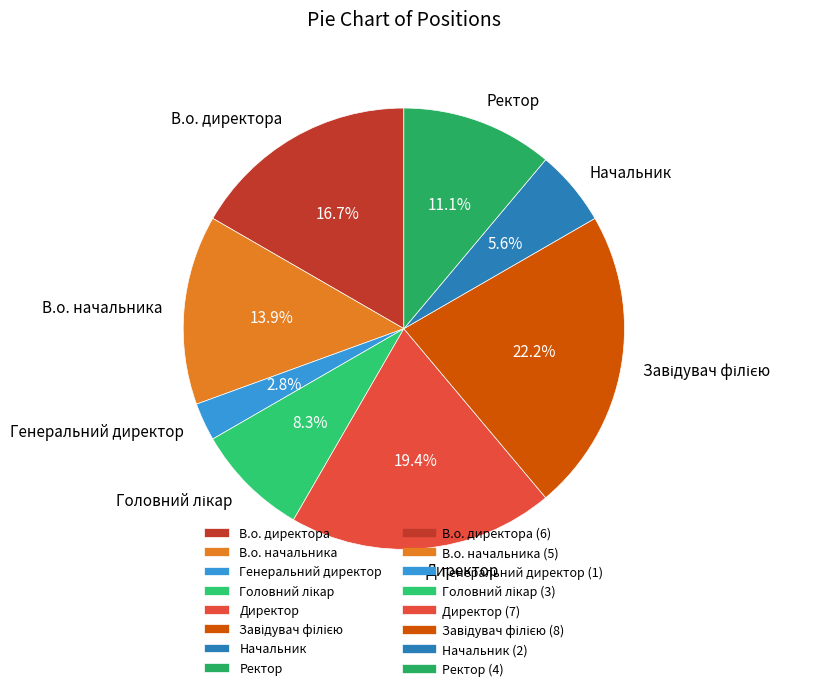

Does Ректор account for over 50% of the chart?

No